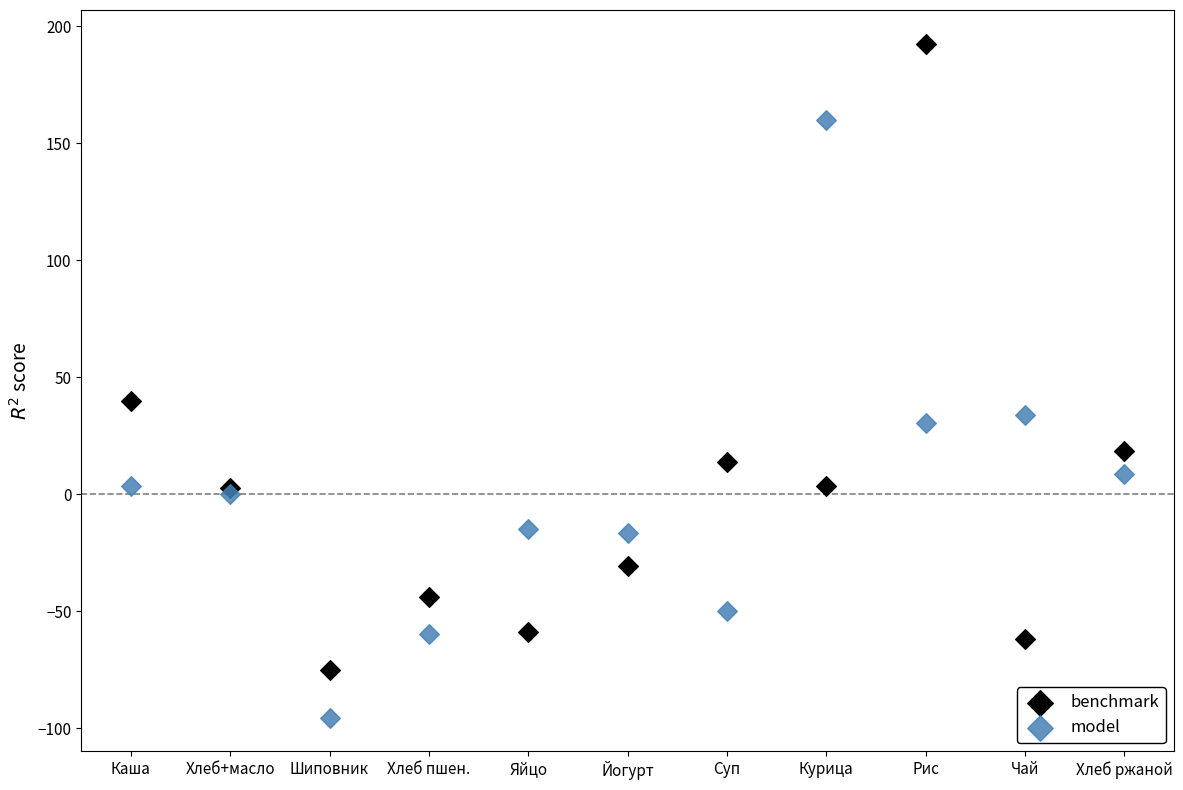

What are all the series names shown in the legend?

benchmark, model